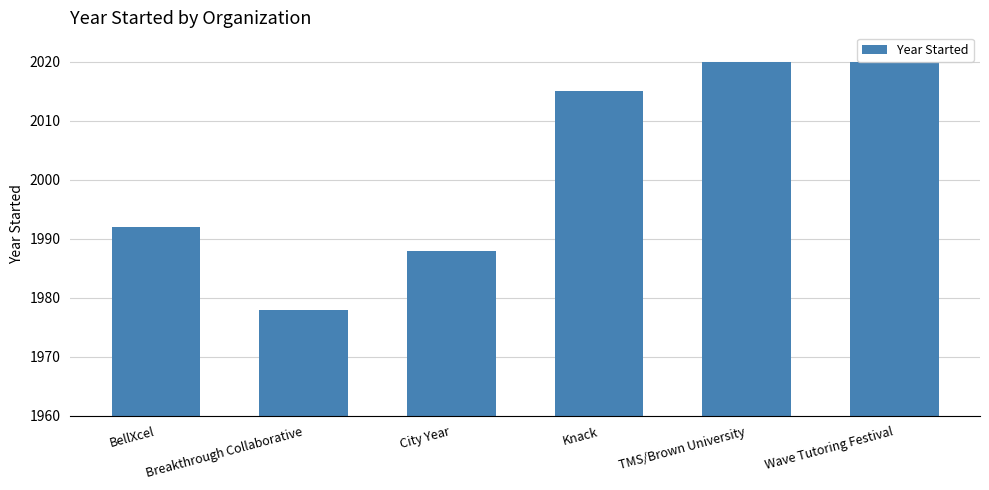

How many bars are there in total?

6